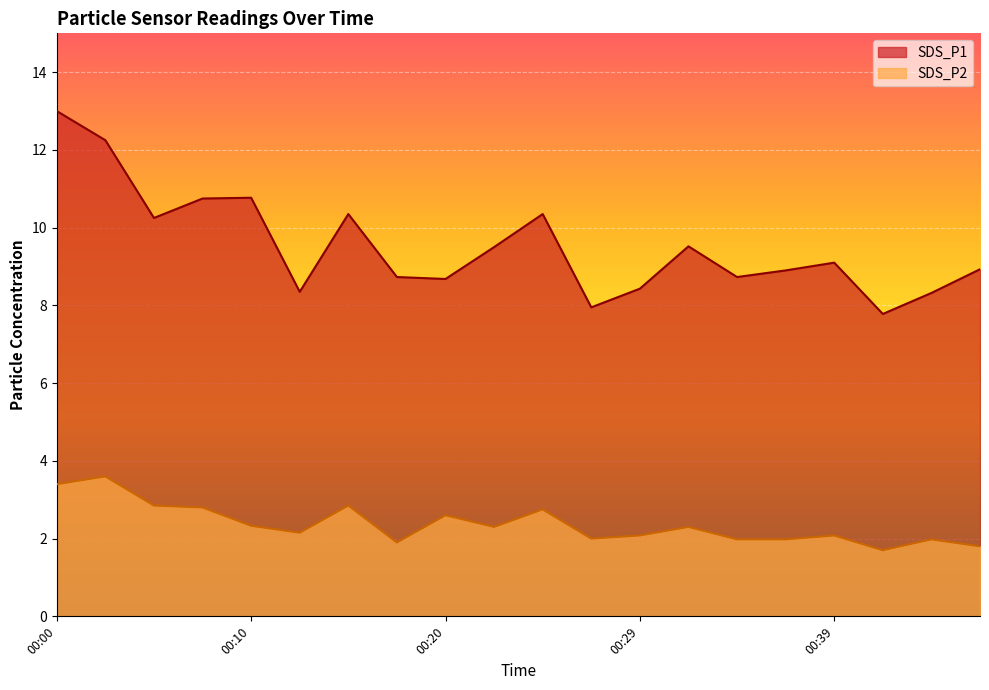

True or false: SDS_P2 and SDS_P1 intersect in this chart.

False